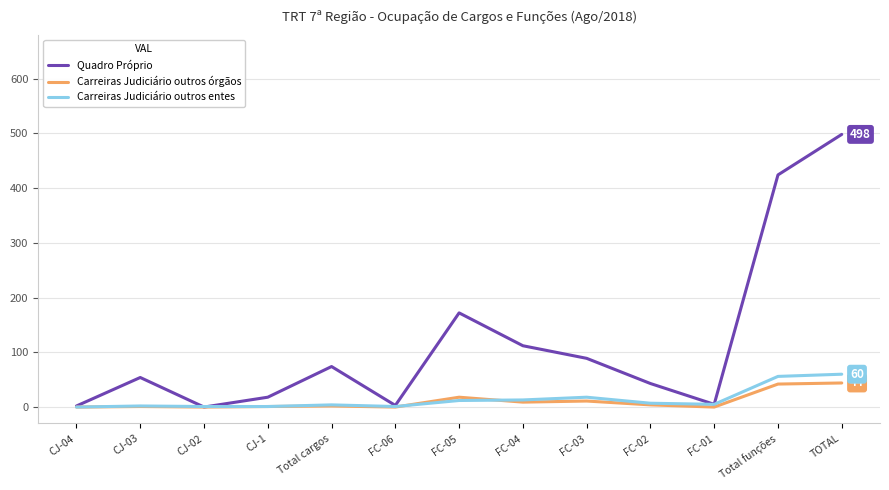

What is the sum of the Quadro Próprio values at FC-01 and TOTAL?

503